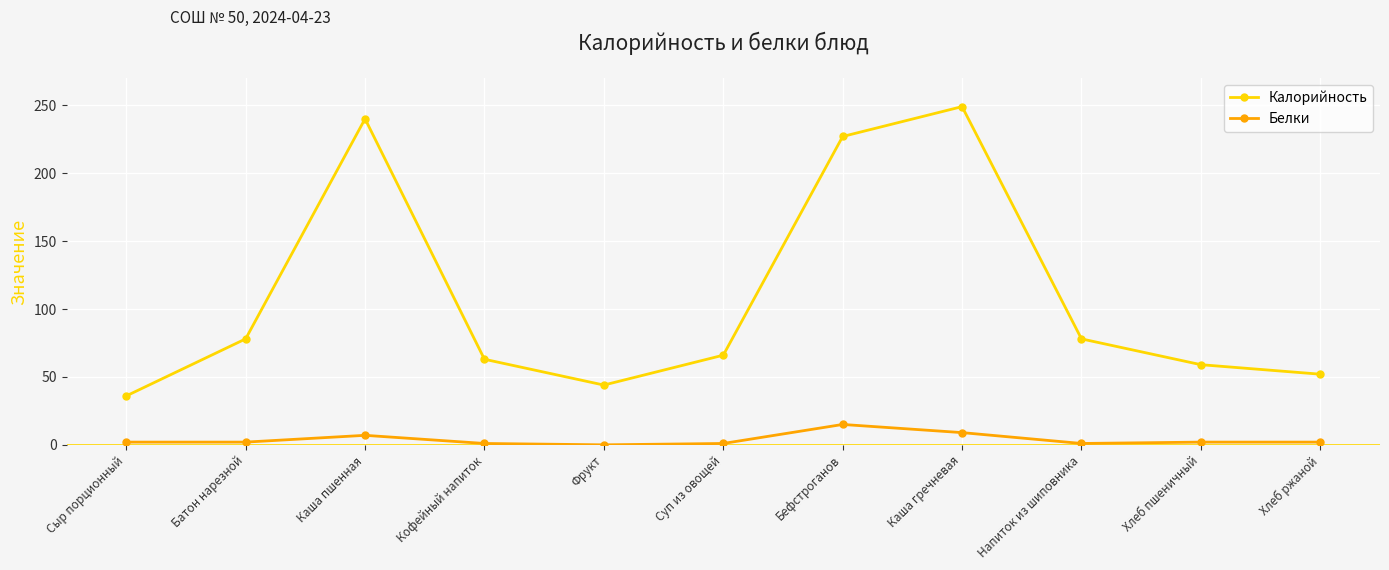

Which category has the highest value across all series?

Каша гречневая